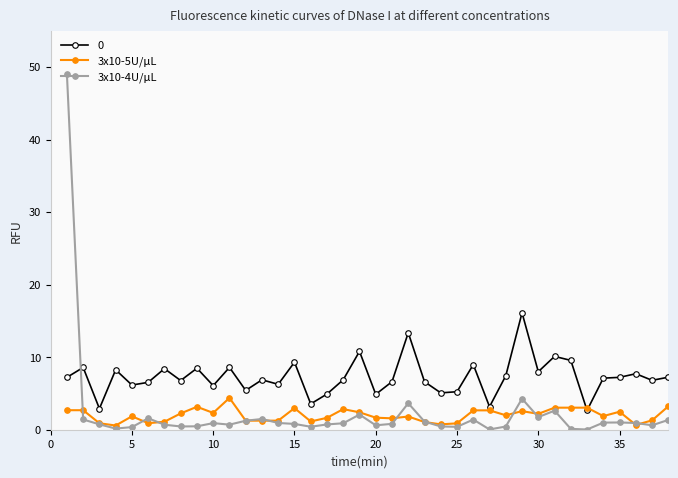

What is the value of the 3x10-4U/μL point at the 31st from the left?

2.6